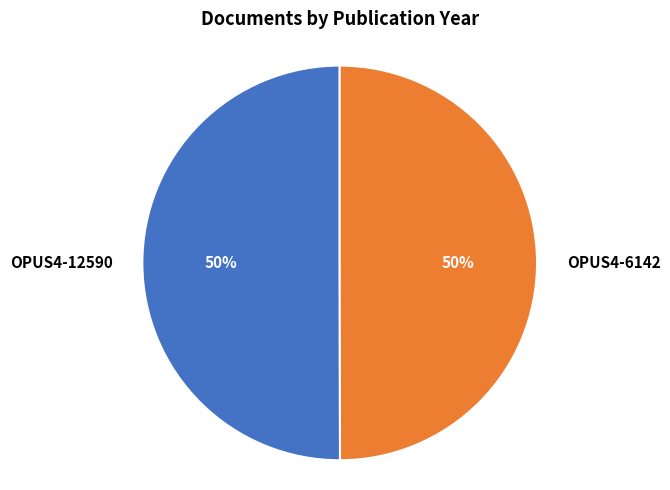

Is it true that OPUS4-6142 is 38% of the pie?

False